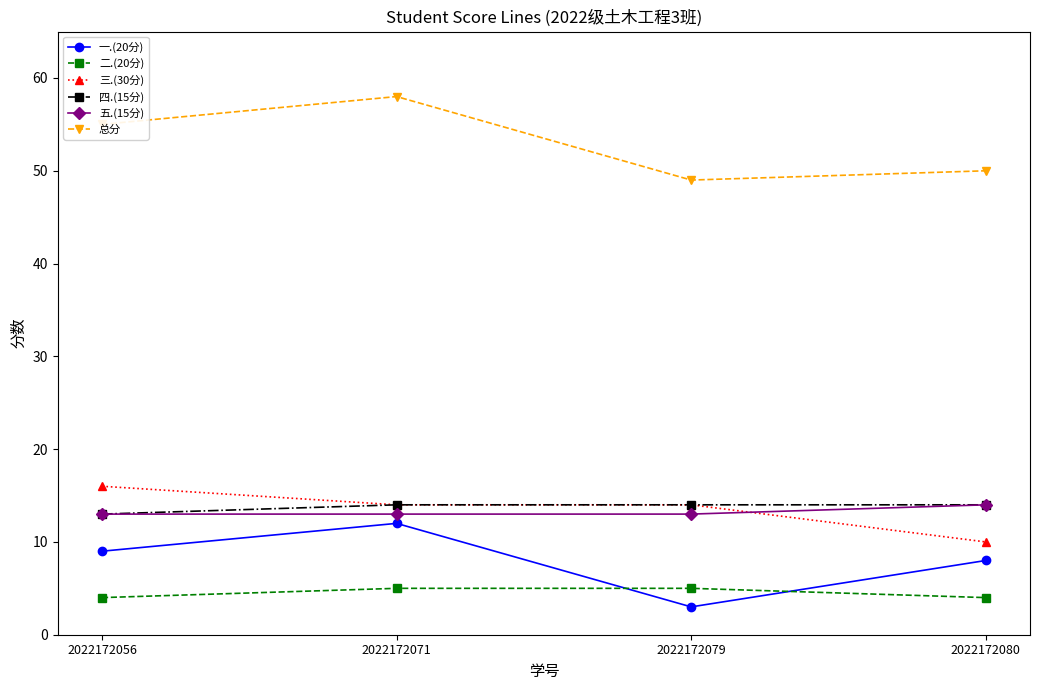

What is the difference between the maximum and second lowest values in the 总分 series?

8